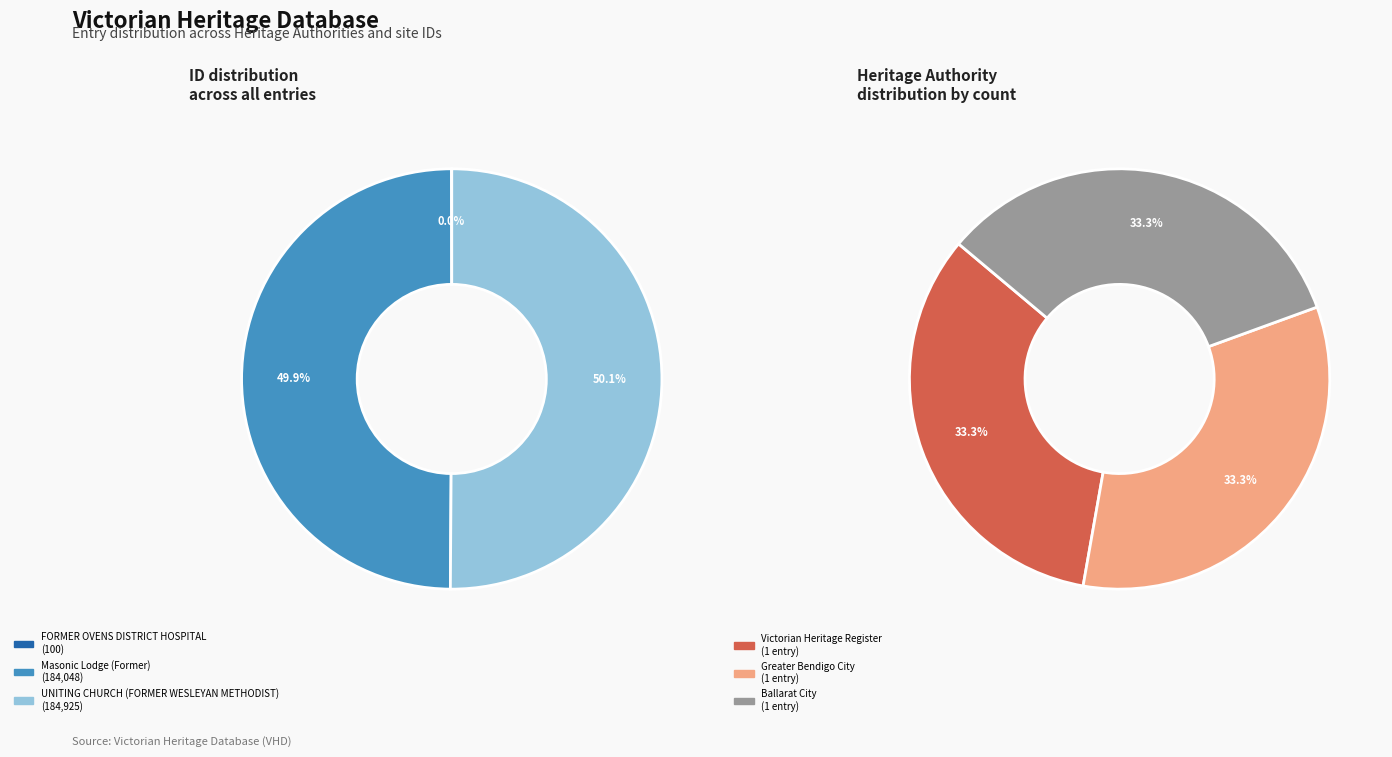

Between FORMER OVENS DISTRICT HOSPITAL and Masonic Lodge (Former), which is larger?

Masonic Lodge (Former)